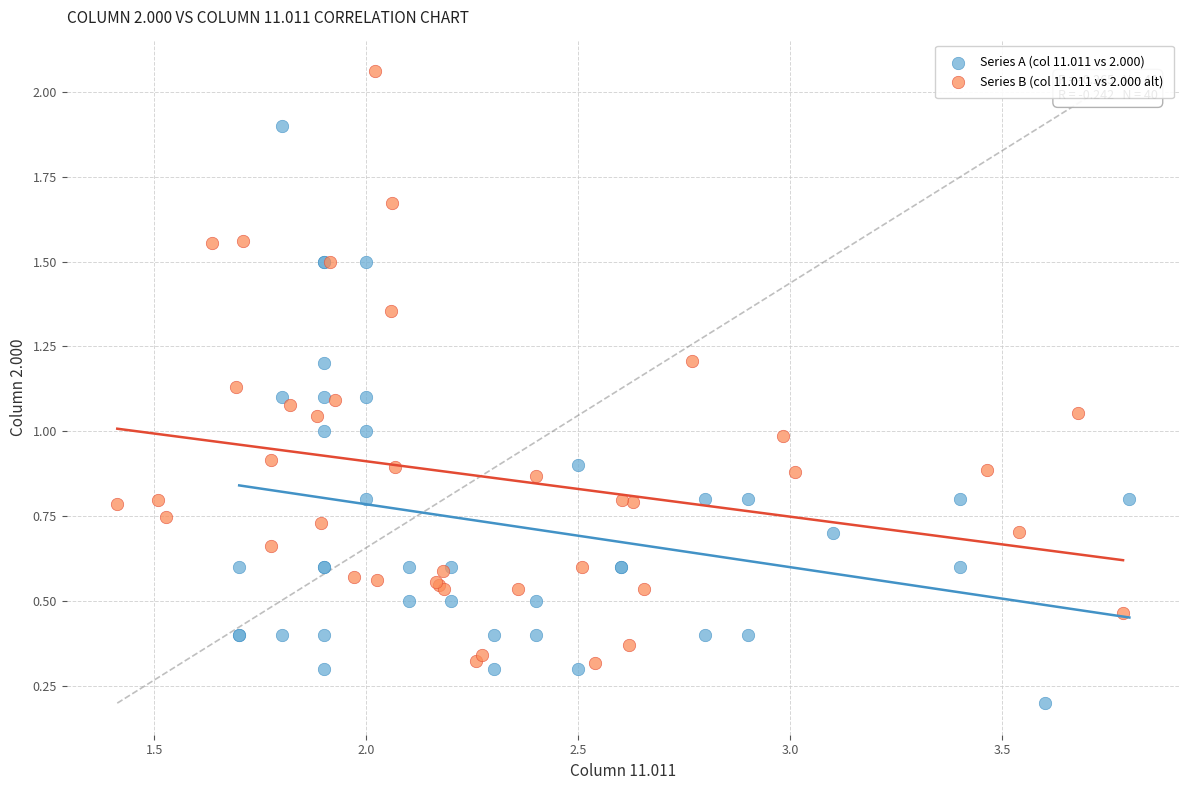

Which series reaches the minimum Y coordinate?

Series A (col 11.011 vs 2.000)